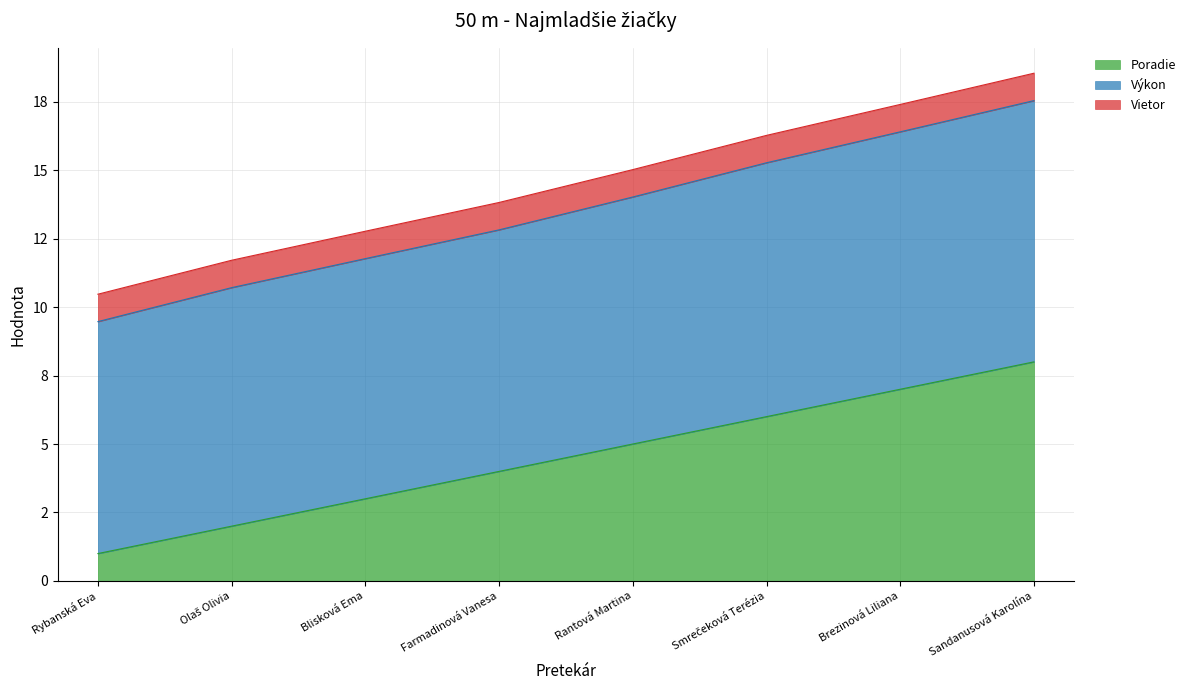

Does the chart have visible grid lines?

Yes